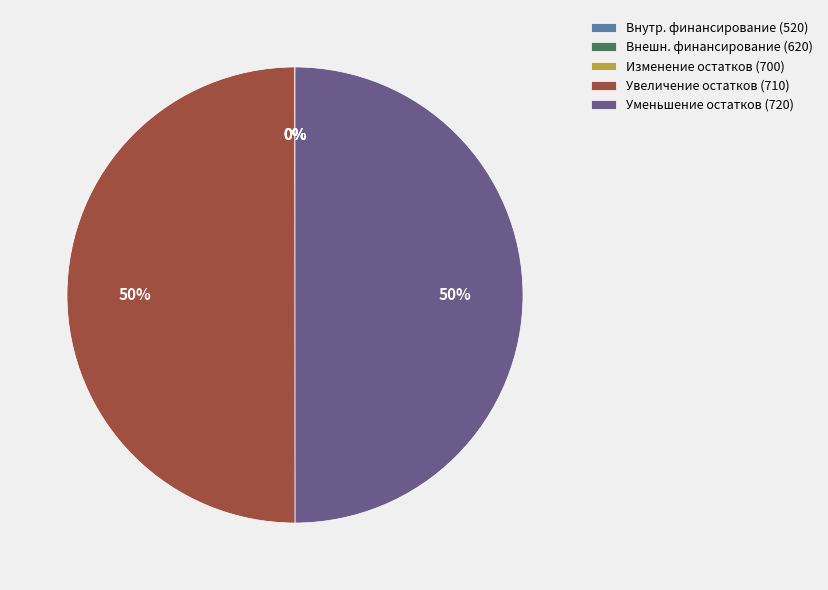

To the nearest percent, what is the average slice percentage?

20%